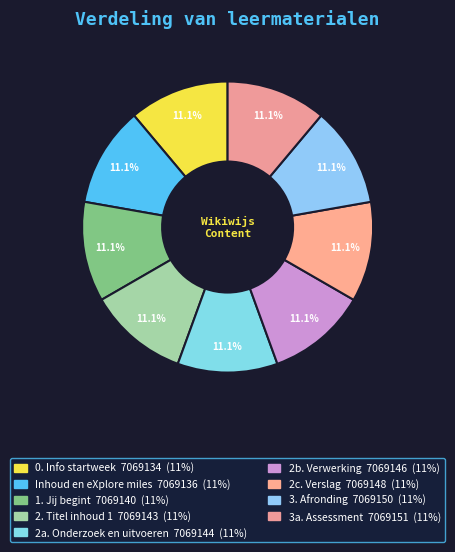

Is there a majority slice in this chart?

No